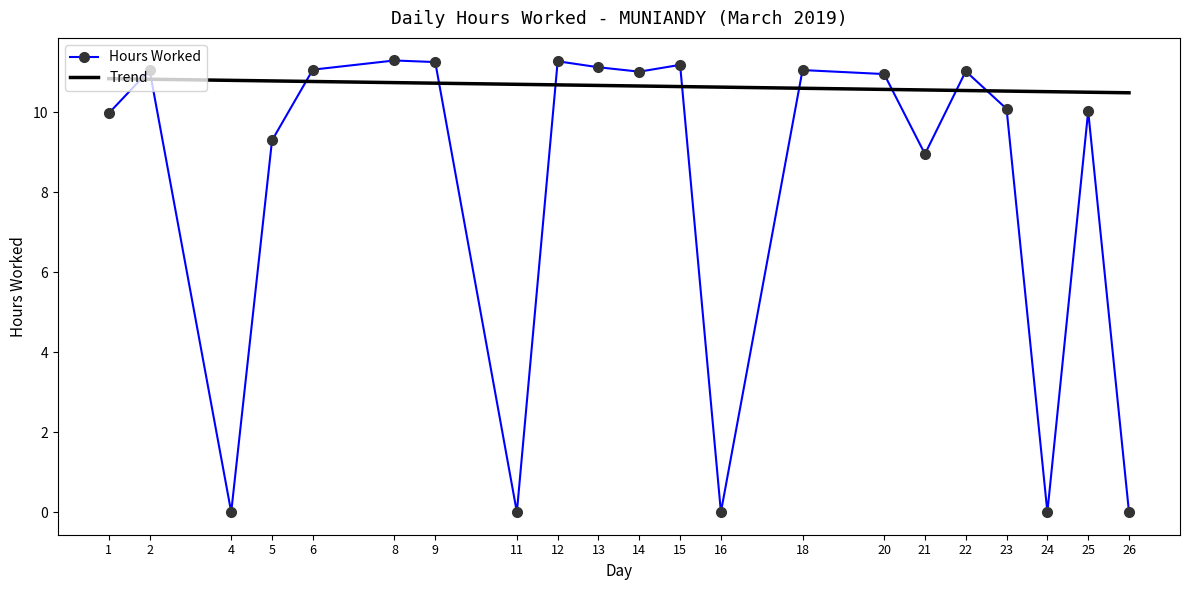

The chart shows a value of 0.0 at 4. True or false?

True